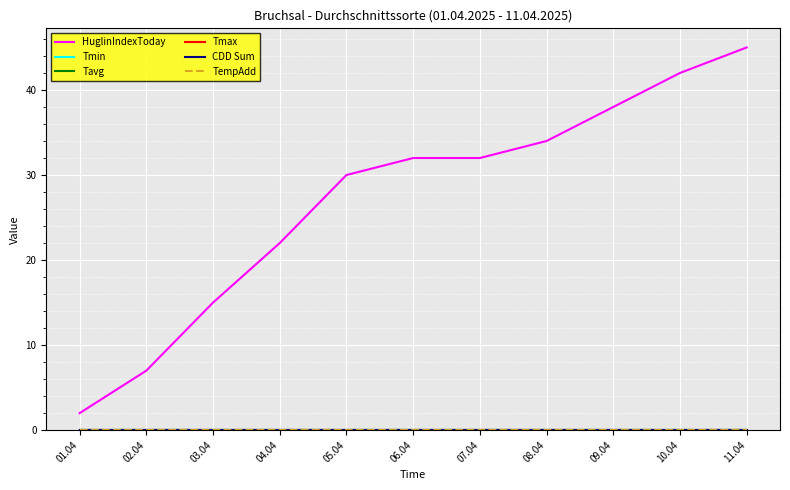

Does the chart display data point markers on the line(s)?

No